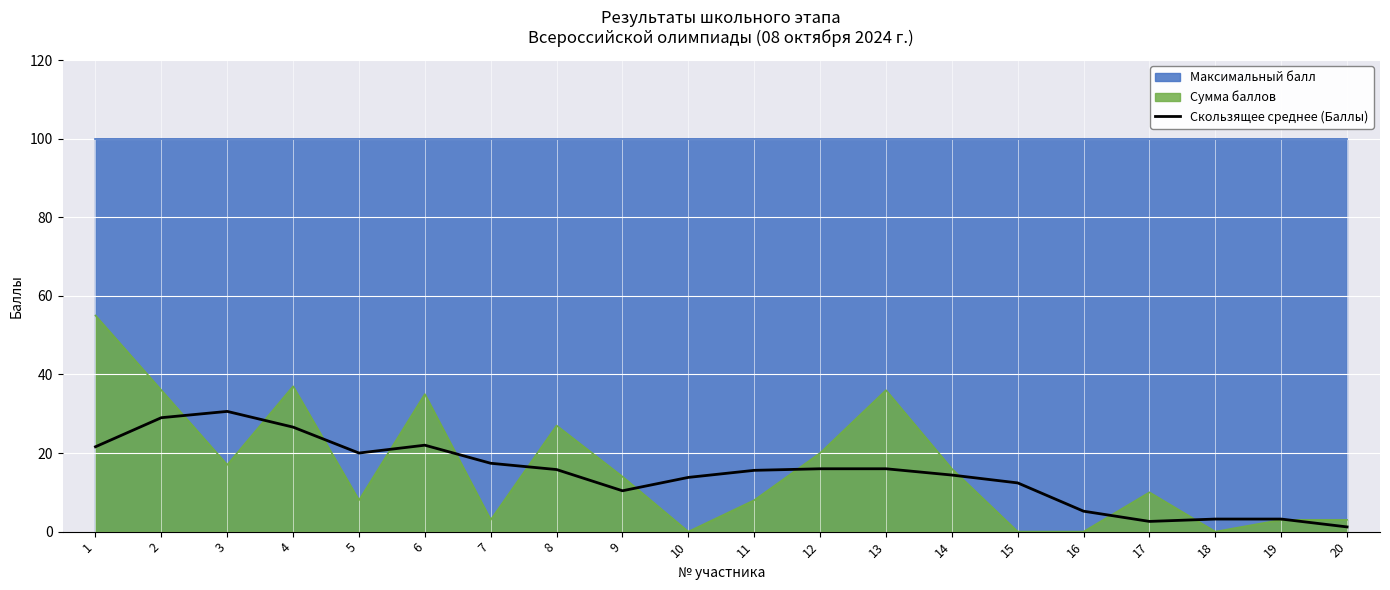

The chart shows a value of 26.6 at 7. True or false?

False